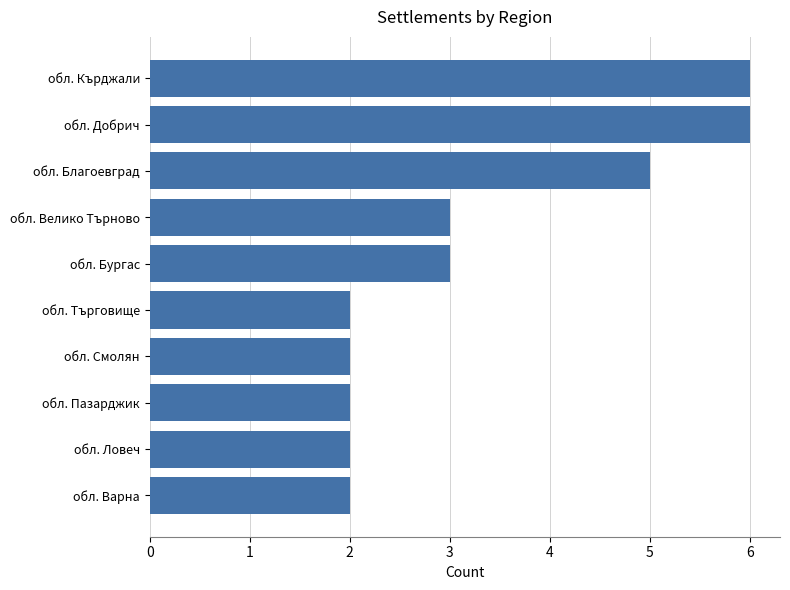

What is the maximum value shown in the chart?

6